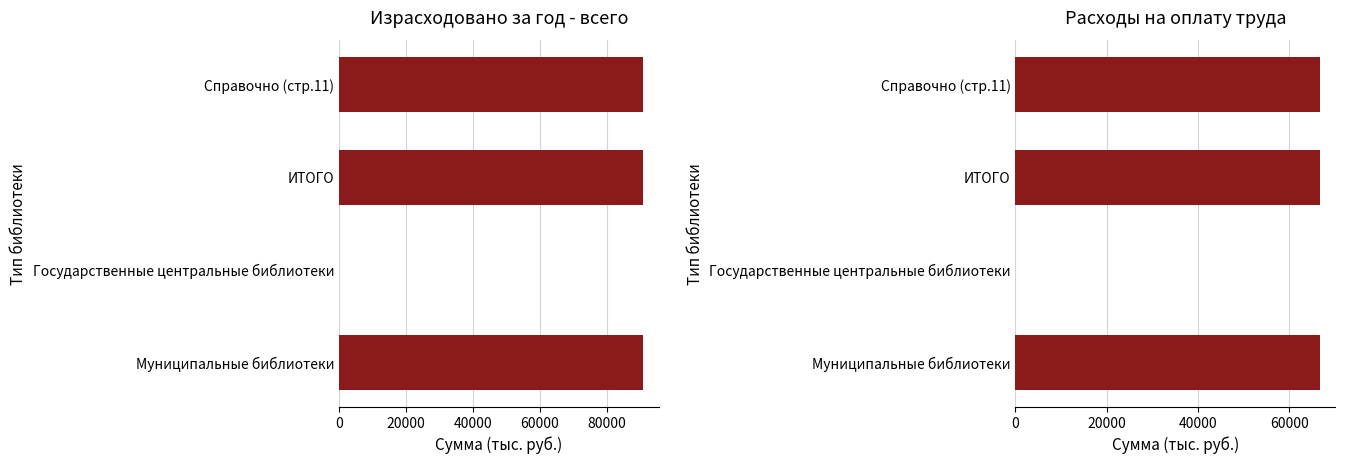

Are the bars horizontal?

Yes